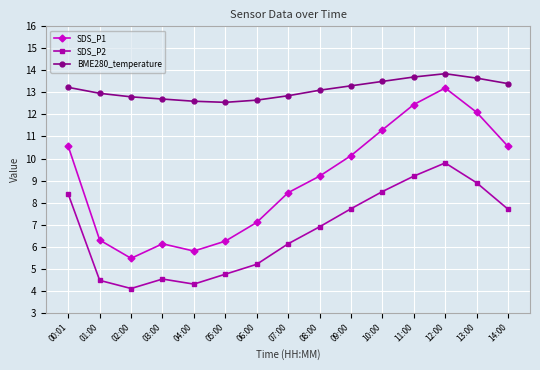

Rank the series by their maximum value, from highest to lowest.

BME280_temperature, SDS_P1, SDS_P2